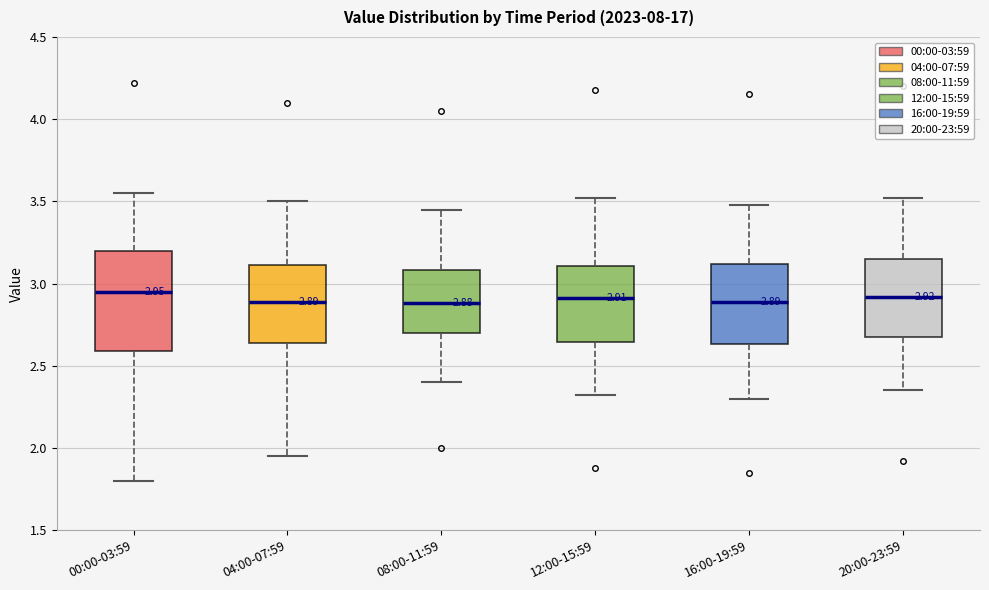

Which box is the tallest, from its lower edge to its upper edge?

00:00-03:59